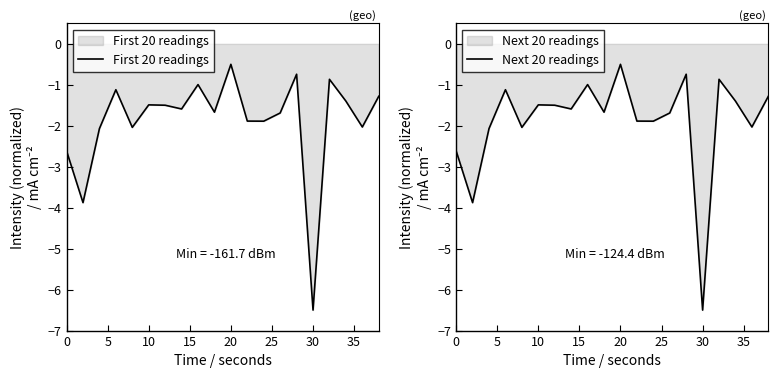

At which label does First 20 readings reach its minimum?

30